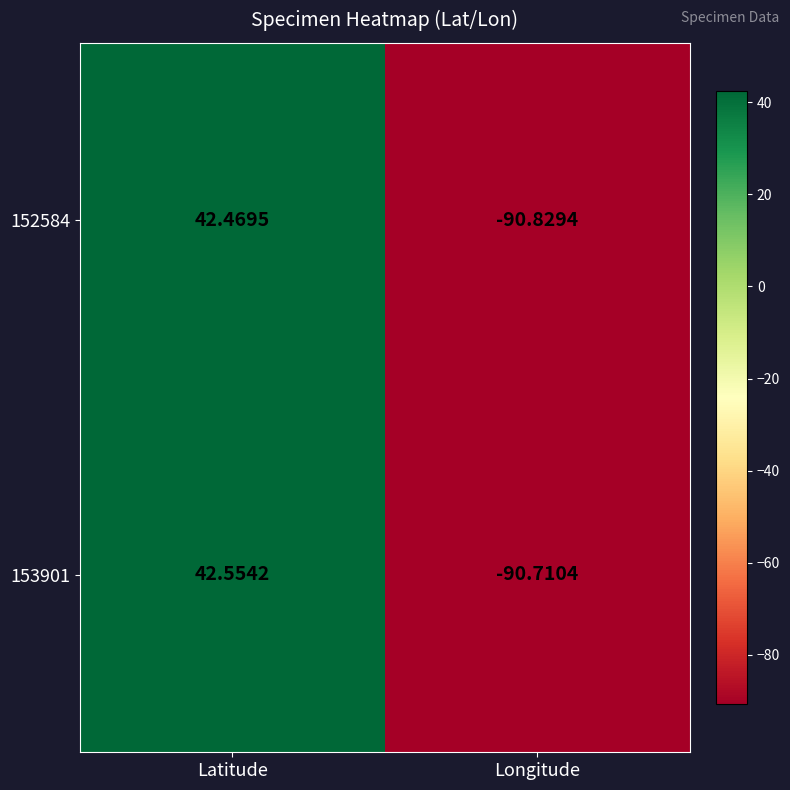

Rank the categories by 152584 value from highest to lowest.

Latitude, Longitude